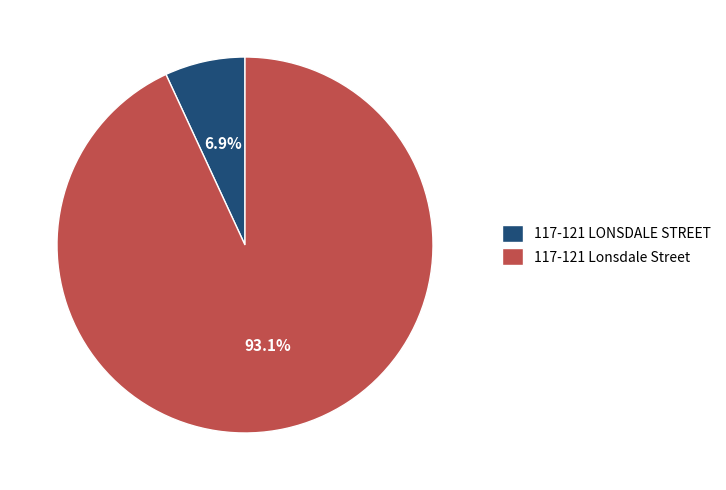

To the nearest percent, what percentage of the pie is 117-121 Lonsdale Street?

93%